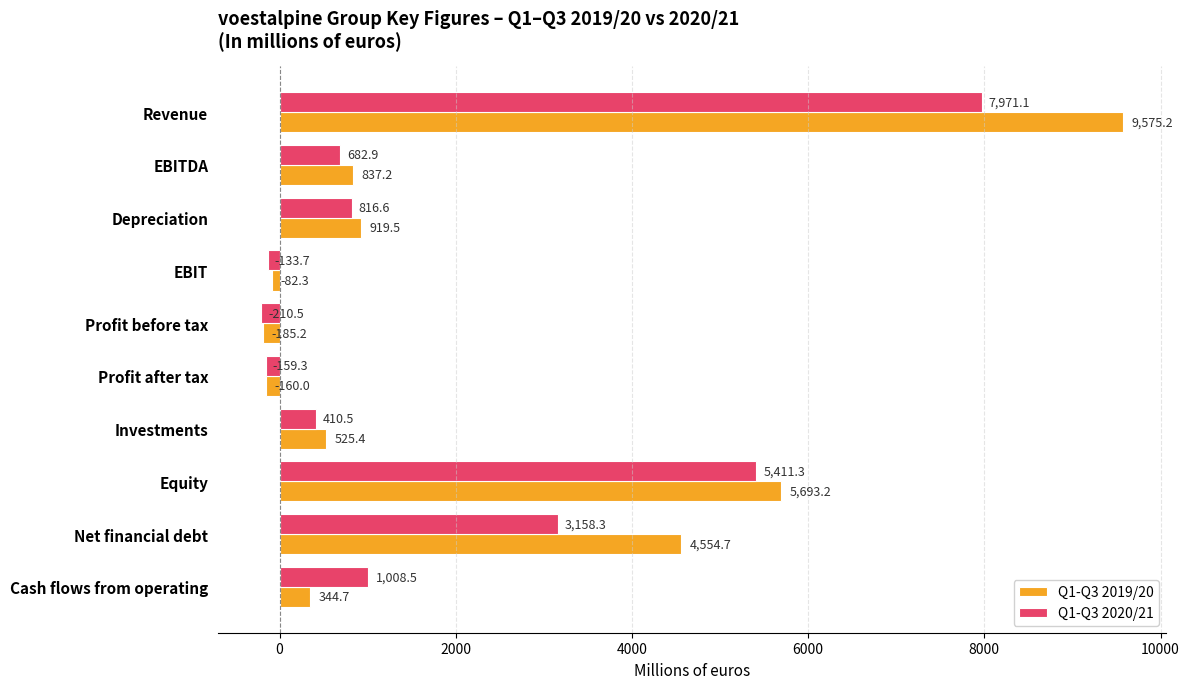

Where is Q1-Q3 2019/20 nearest to the value 4695?

Net financial debt